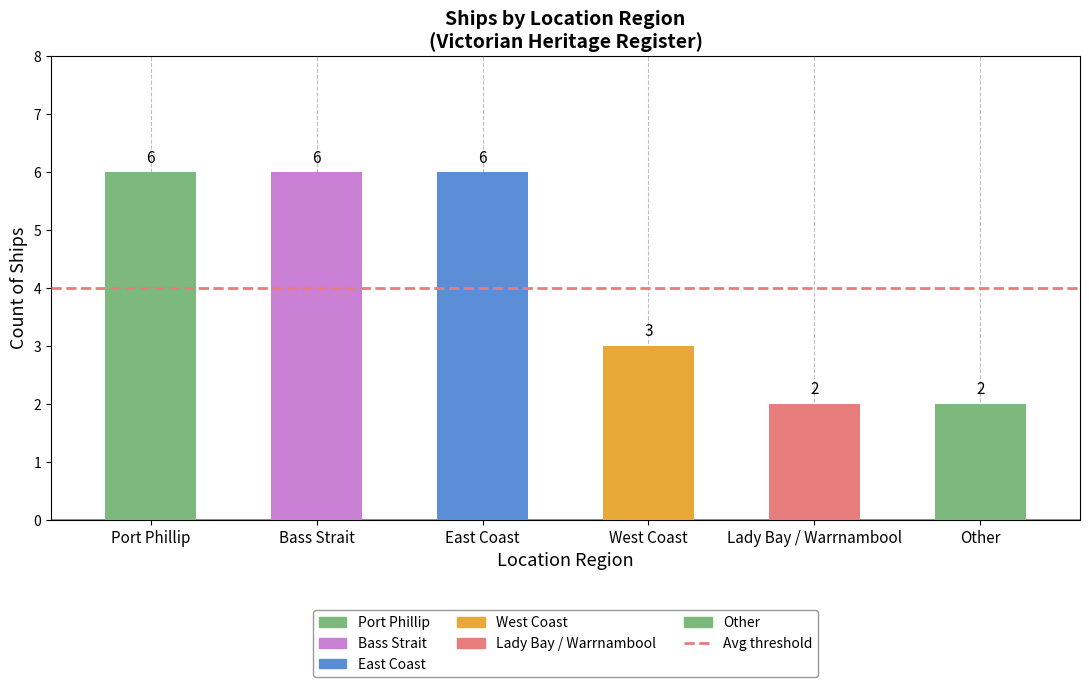

What is the difference between the maximum and second lowest values?

4